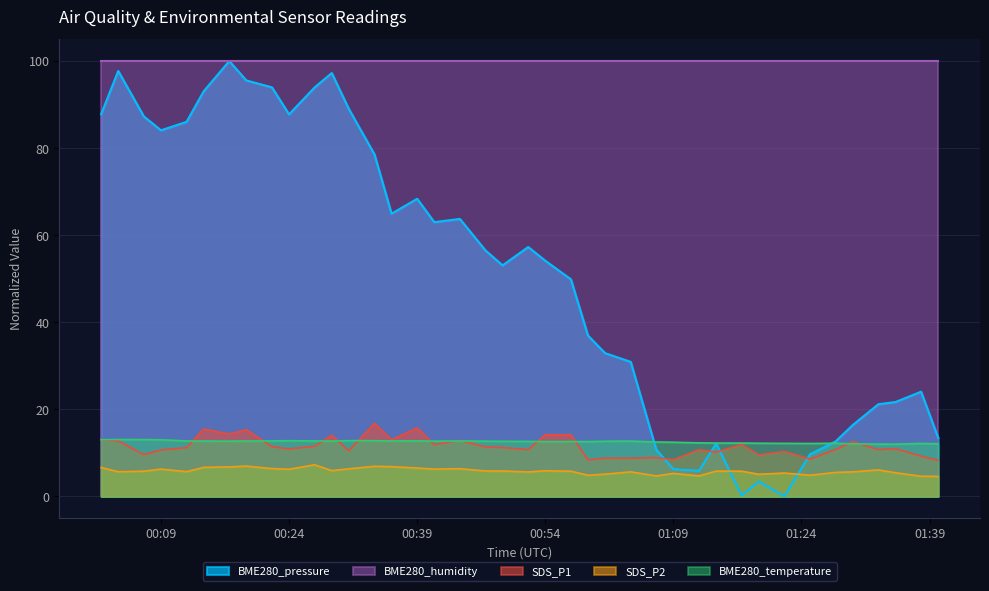

Does the chart have visible grid lines?

Yes